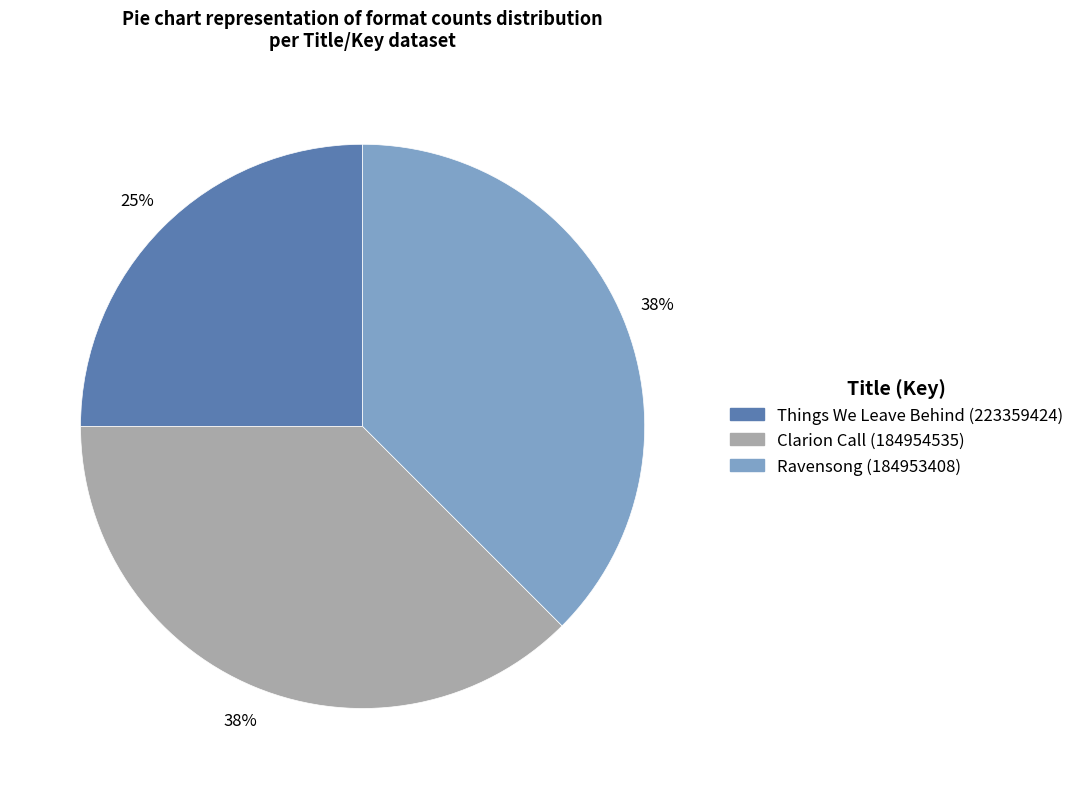

Is there any slice that represents more than half of the pie?

No